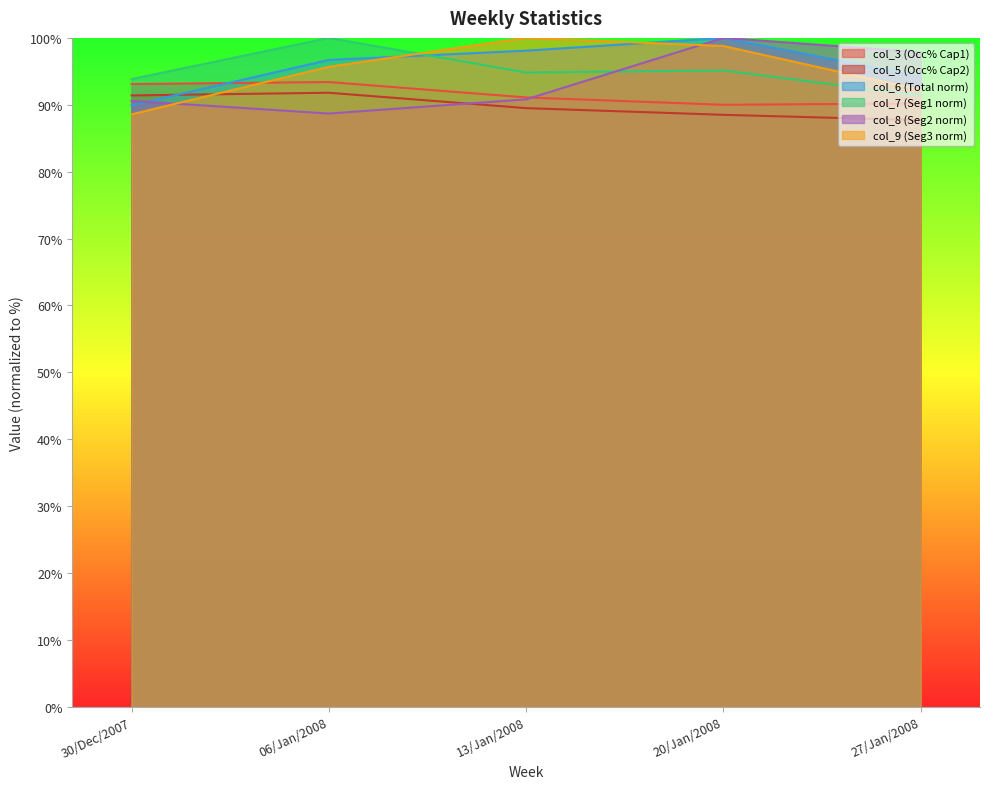

In col_6, how many points are higher than both neighbors (excluding endpoints)?

1